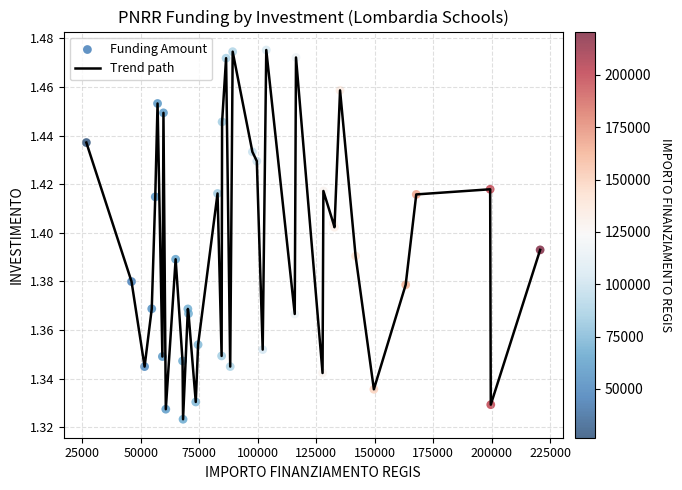

Is this an area chart (filled region under the line)?

No